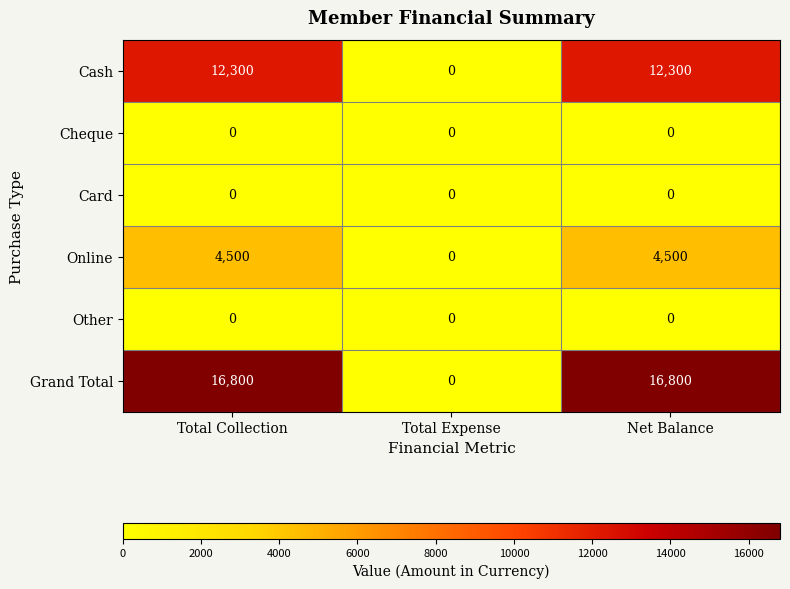

Which series has the largest range (max minus min)?

Grand Total